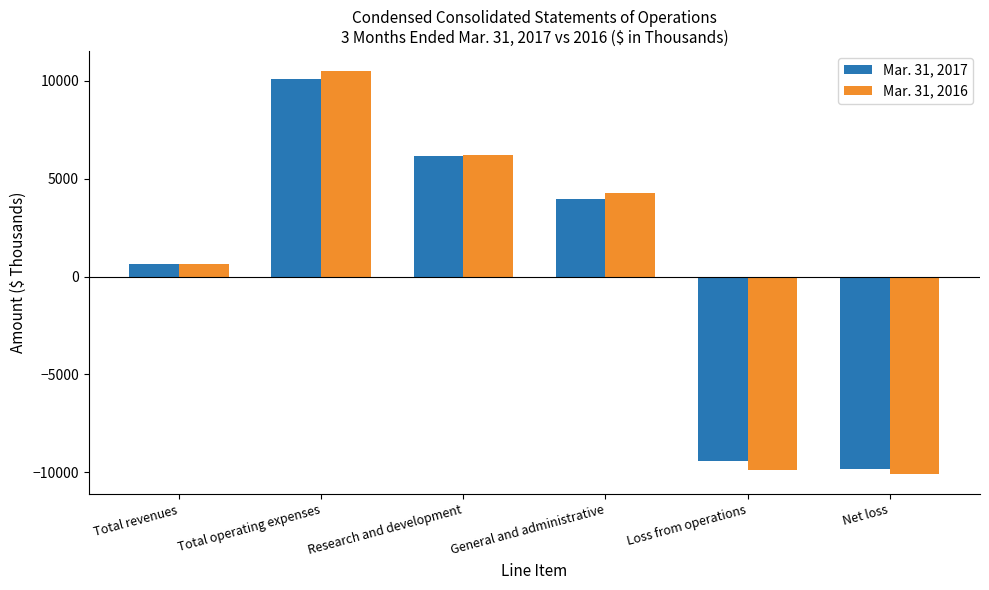

Which series has the widest spread of values?

Mar. 31, 2016